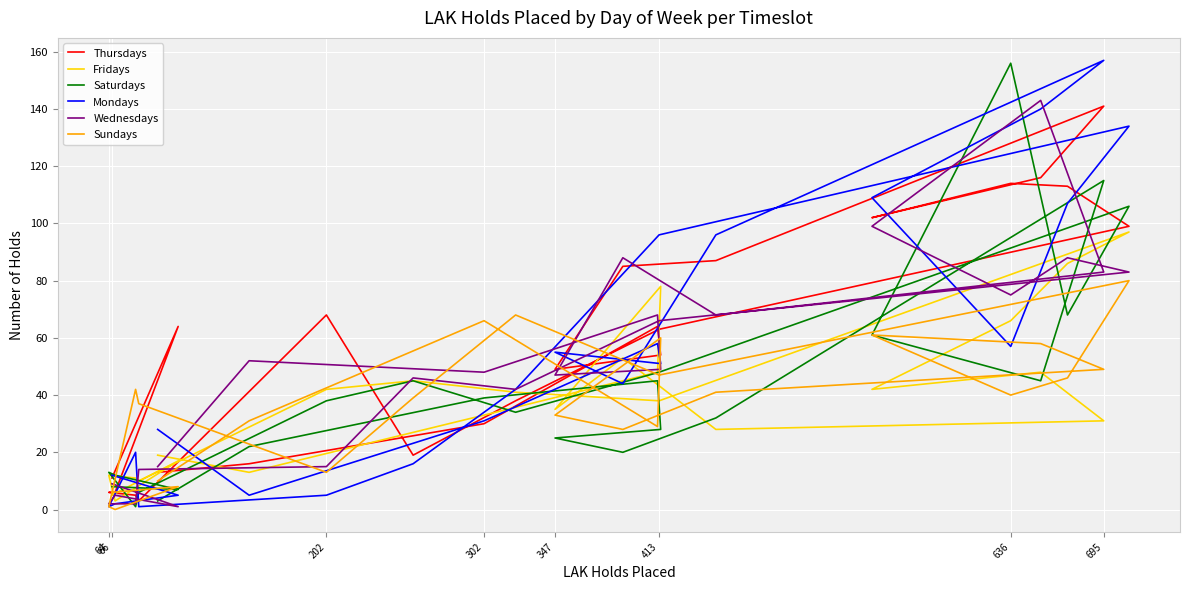

True or false: Sundays has a value of 143 at 10.

False